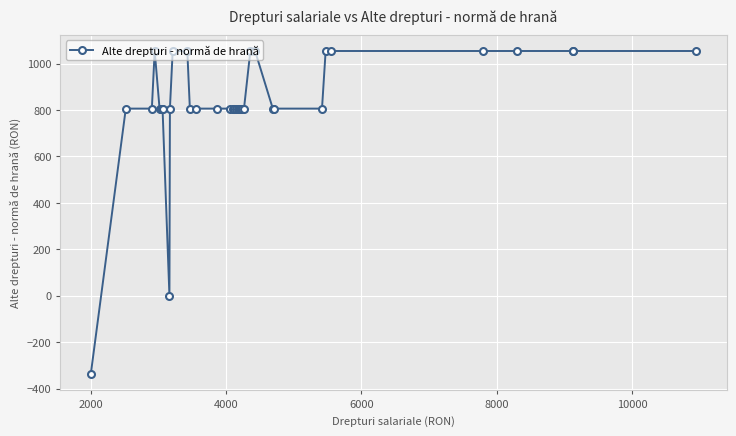

What is the sum of all values?

31654